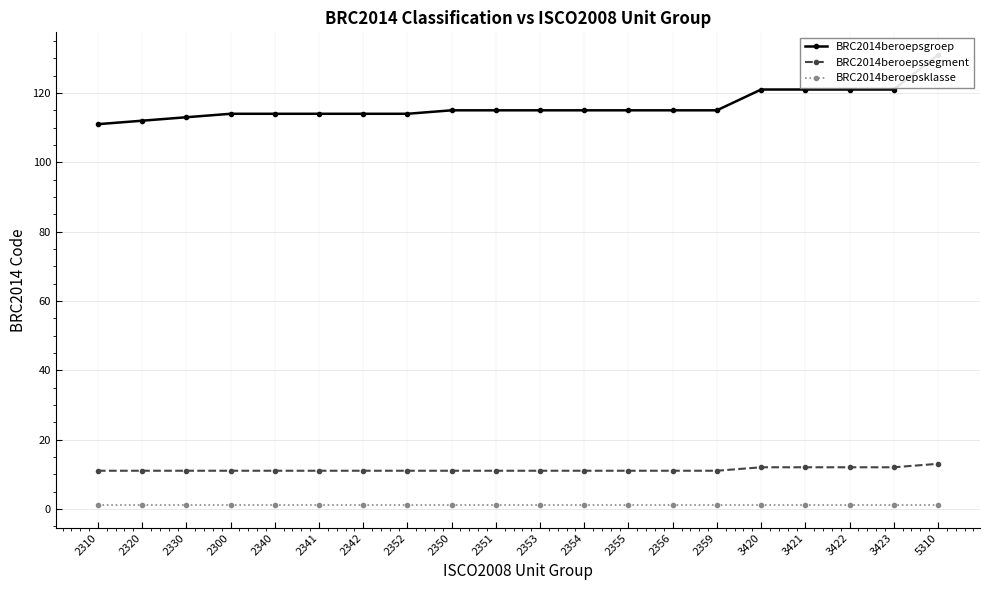

At how many categories does at least one series exceed 101?

20